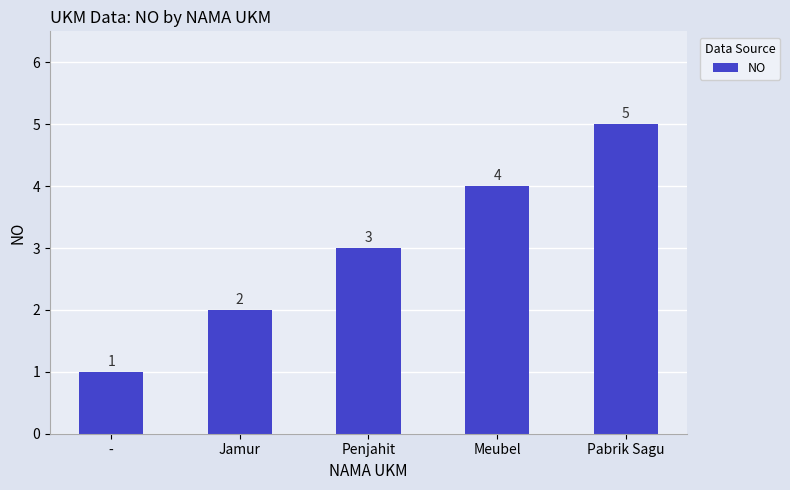

What is the change in value from Penjahit to Meubel?

+1